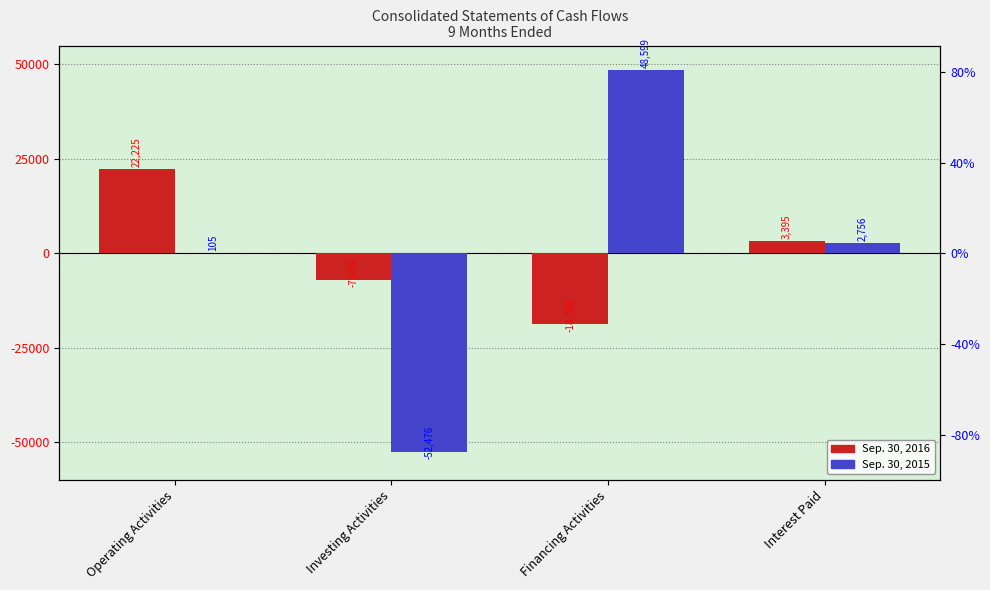

Which series has the largest range (max minus min)?

Sep. 30, 2015